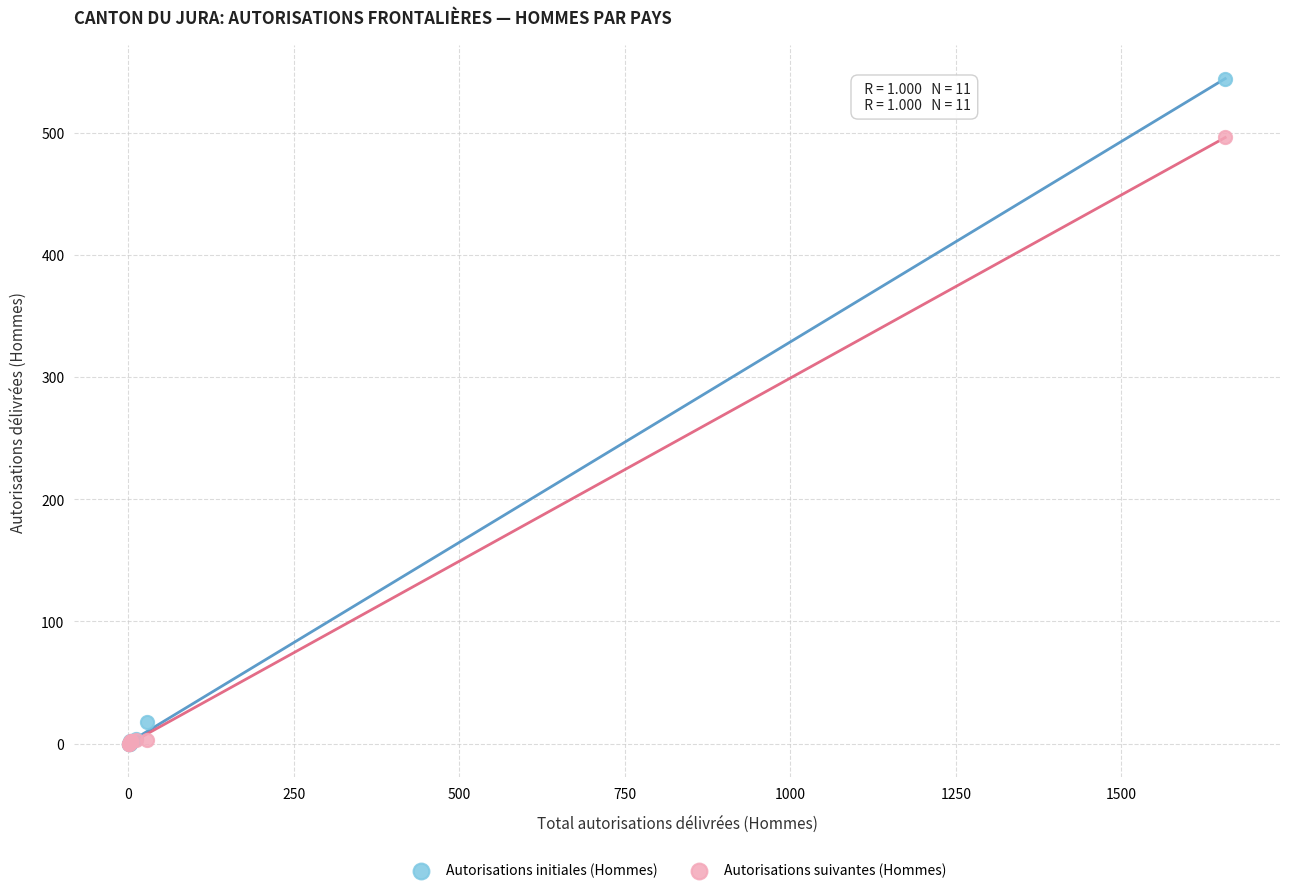

In the Autorisations initiales (Hommes) series, what Y value is closest to 272?

18